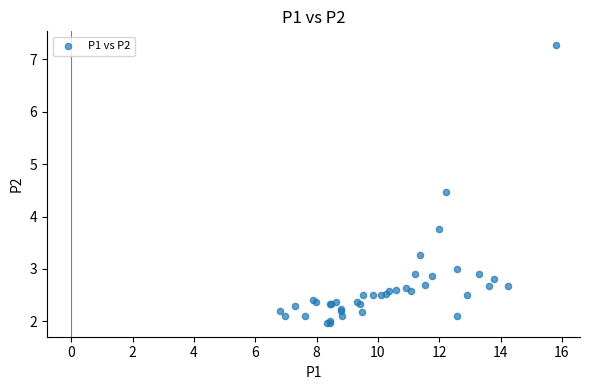

What Y value in the scatter plot is closest to 4?

3.8